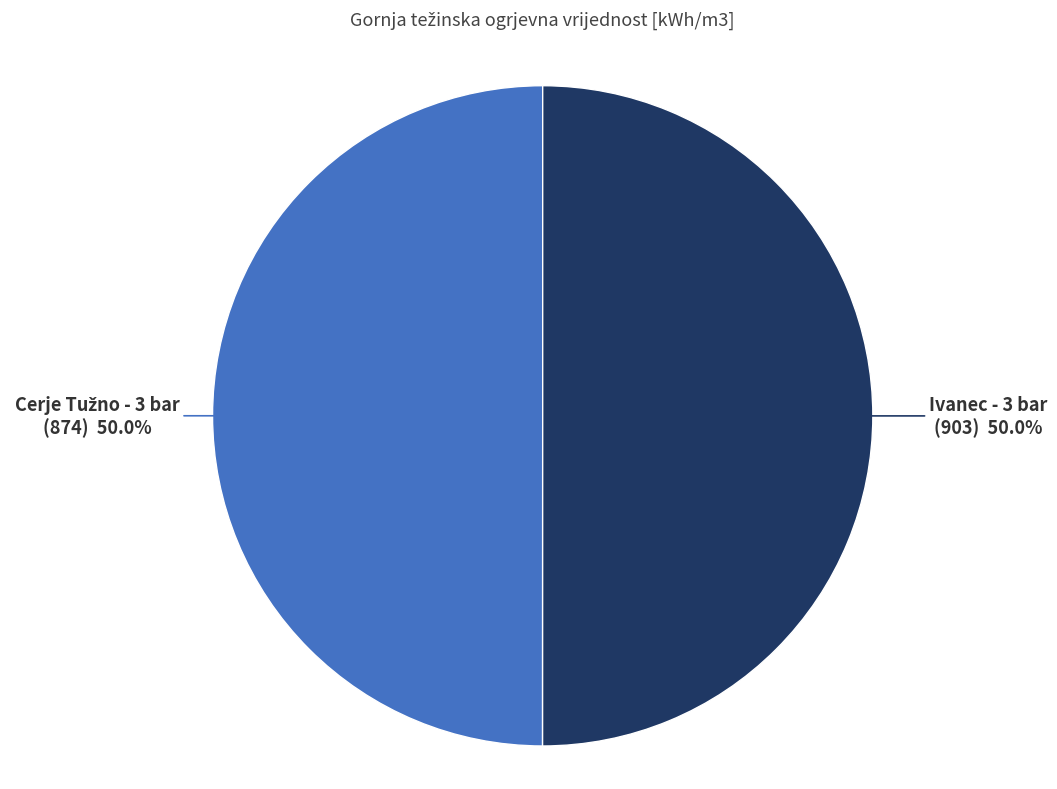

How much of the chart is everything except Ivanec - 3 bar (903)?

50.0%